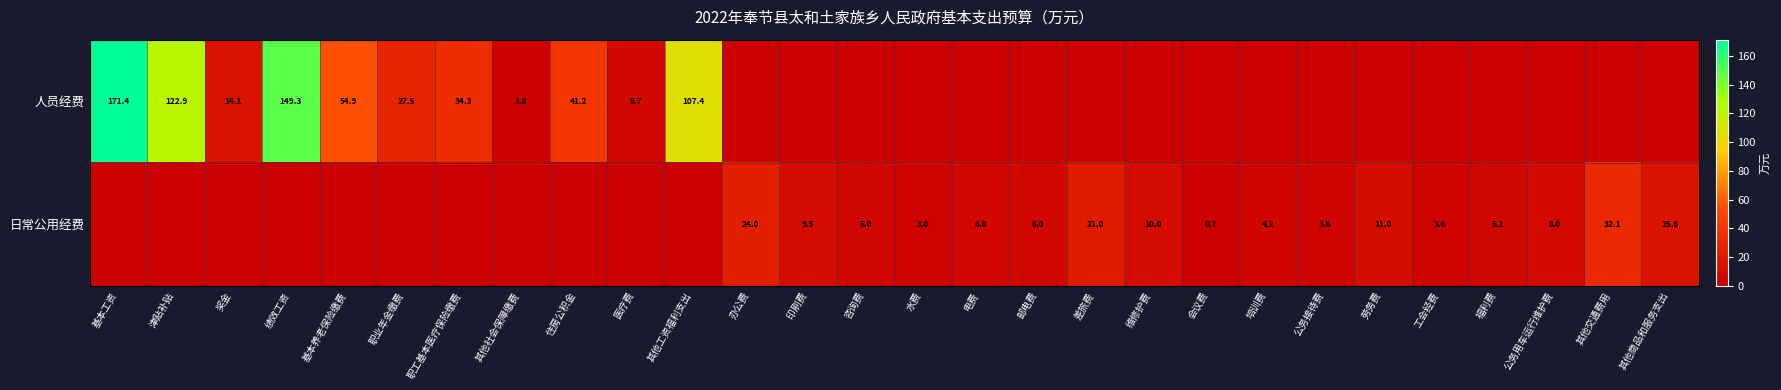

What is the sum of the 日常公用经费 values at 其他交通费用 and 劳务费?

43.1